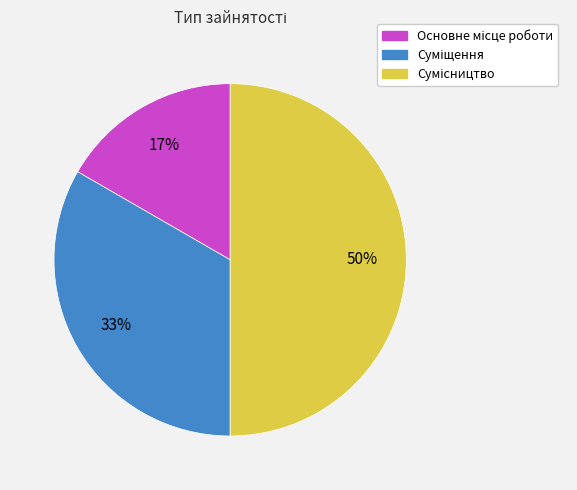

To the nearest percent, what is the average slice percentage?

33%